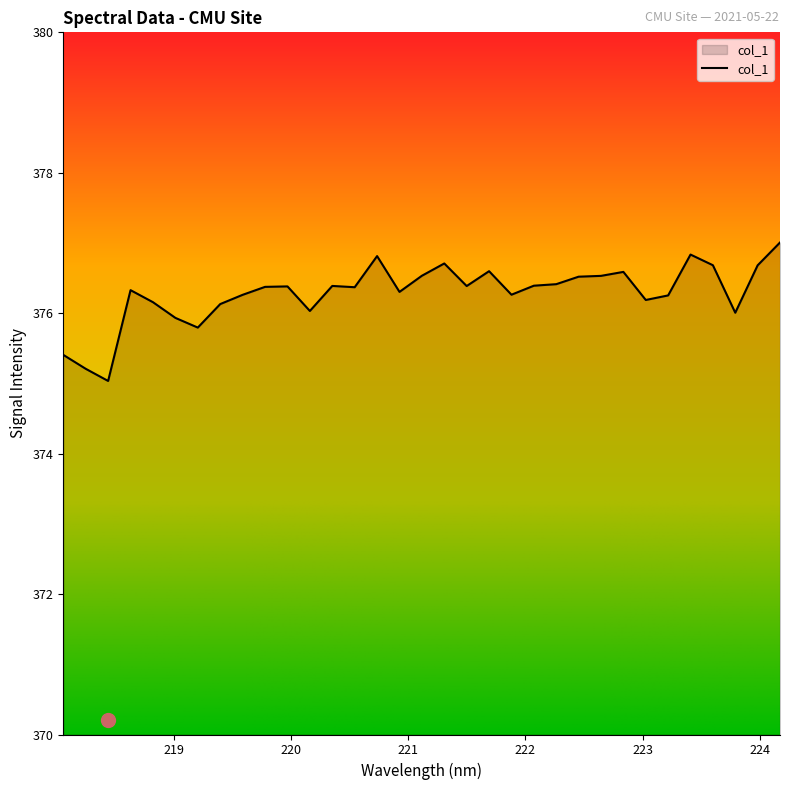

What is the difference between the maximum and minimum values?

2.0